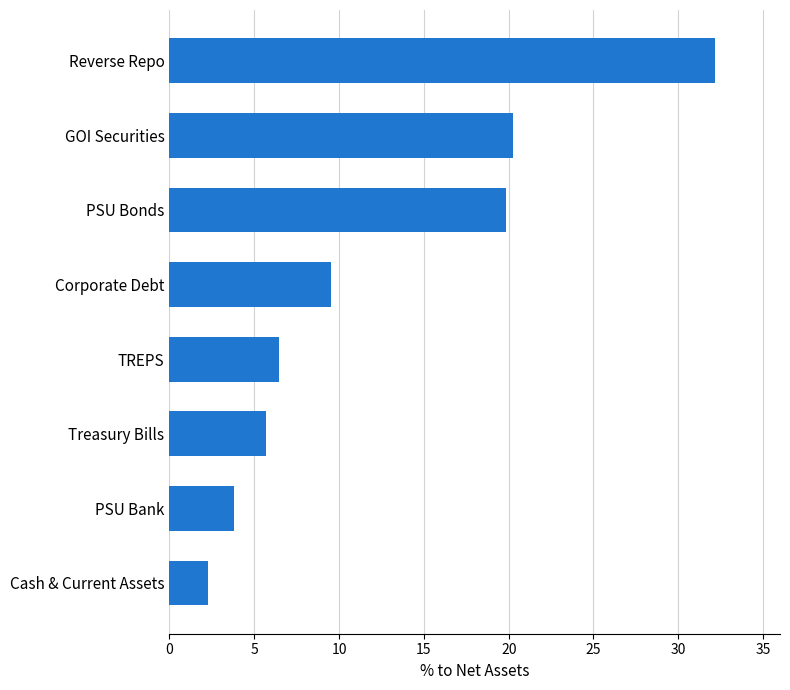

Rank the categories by value from highest to lowest.

Reverse Repo, GOI Securities, PSU Bonds, Corporate Debt, TREPS, Treasury Bills, PSU Bank, Cash & Current Assets